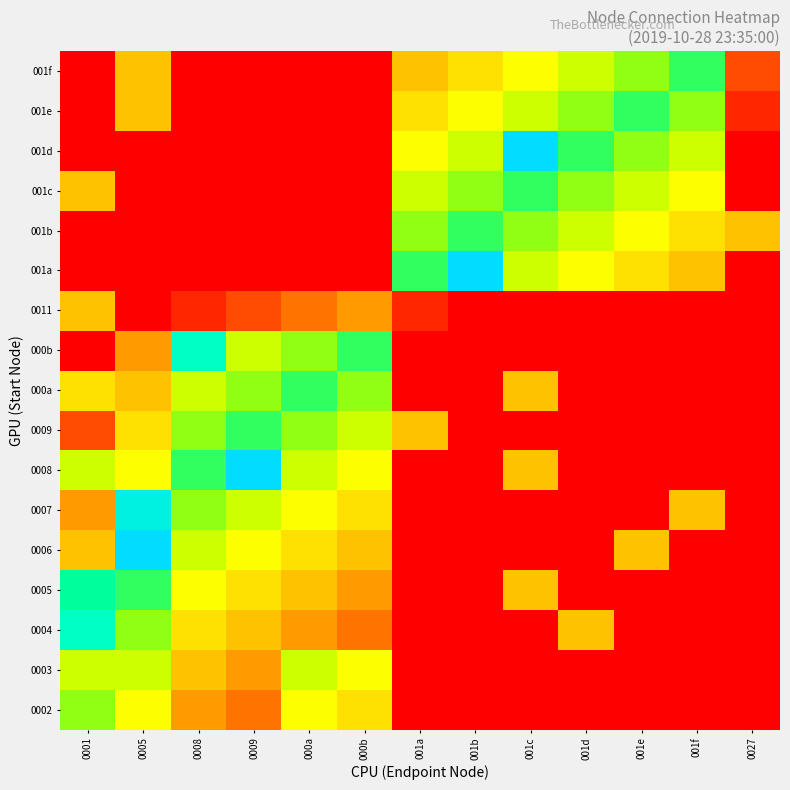

What is the greatest value displayed?

14